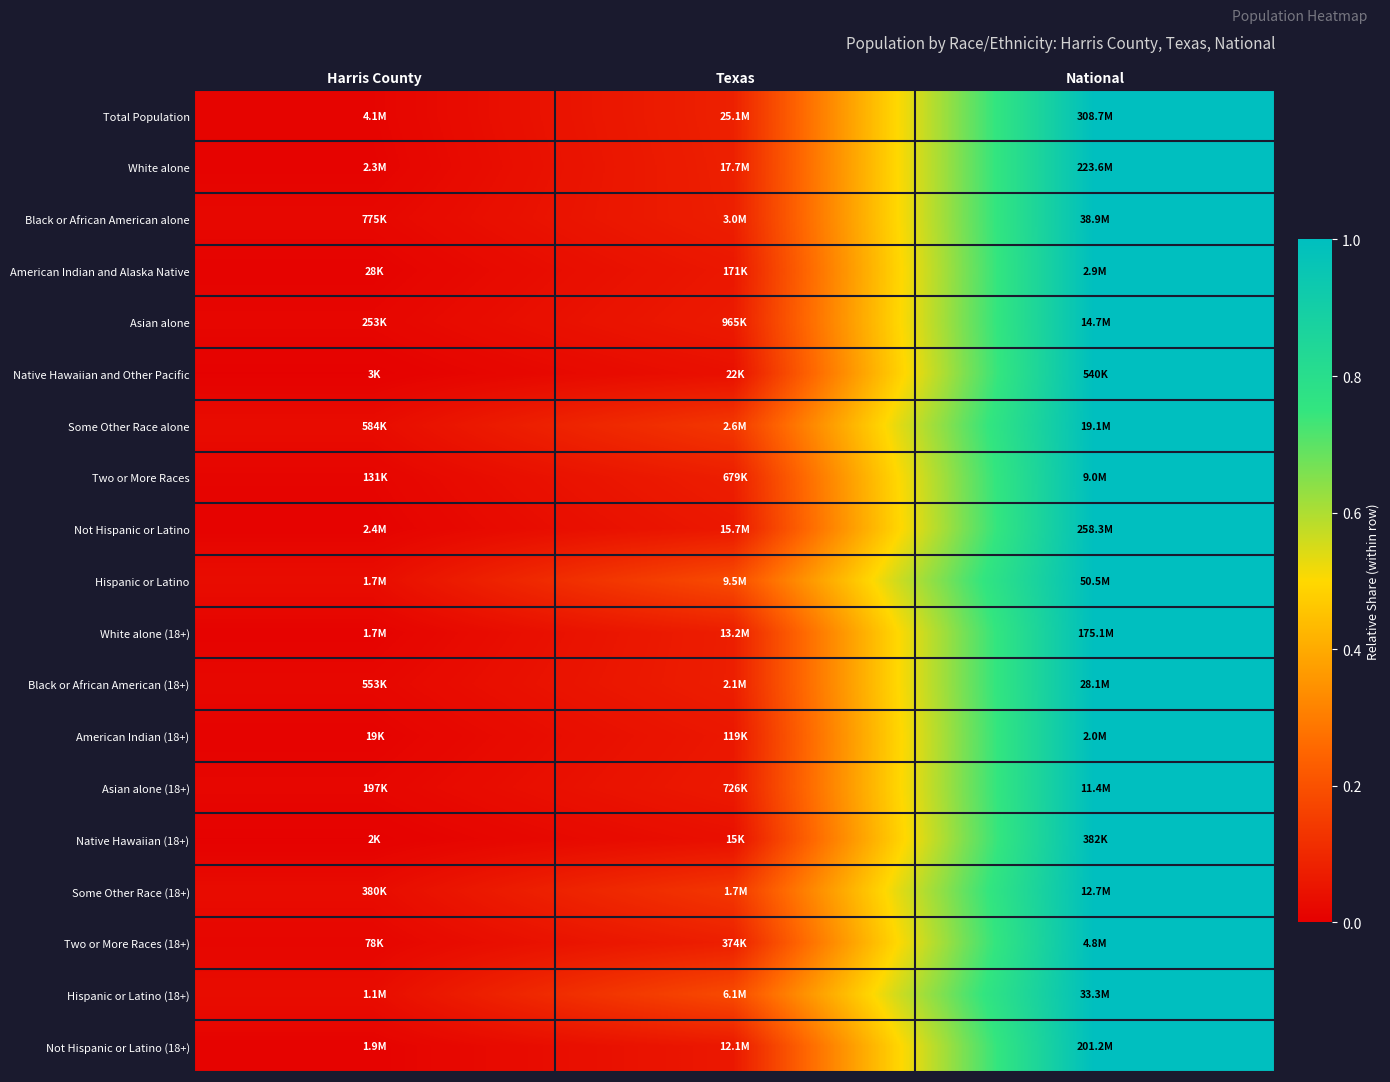

What is the total value across all series at Harris County?

0.3